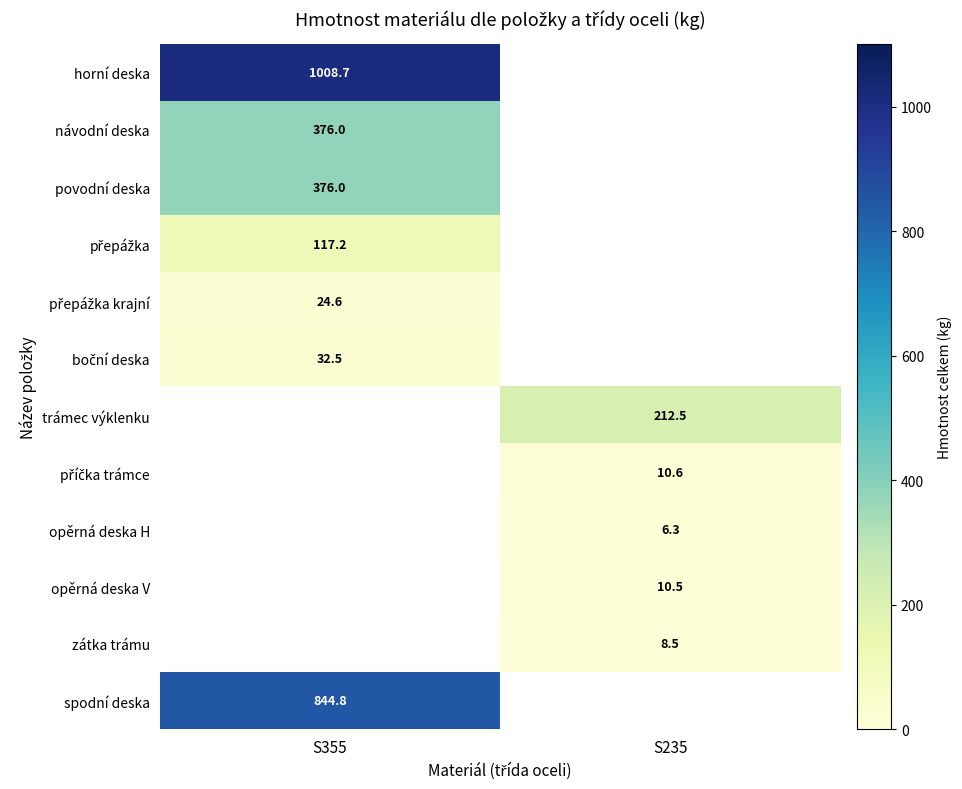

At which category is the sum across all series the highest?

S355